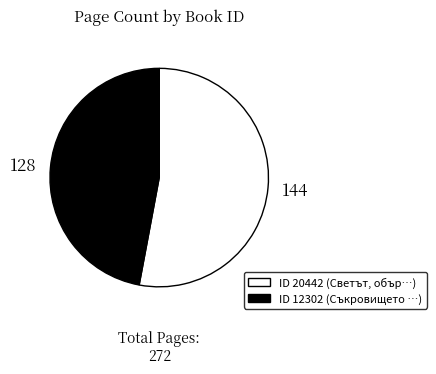

How many segments does this pie chart have?

2